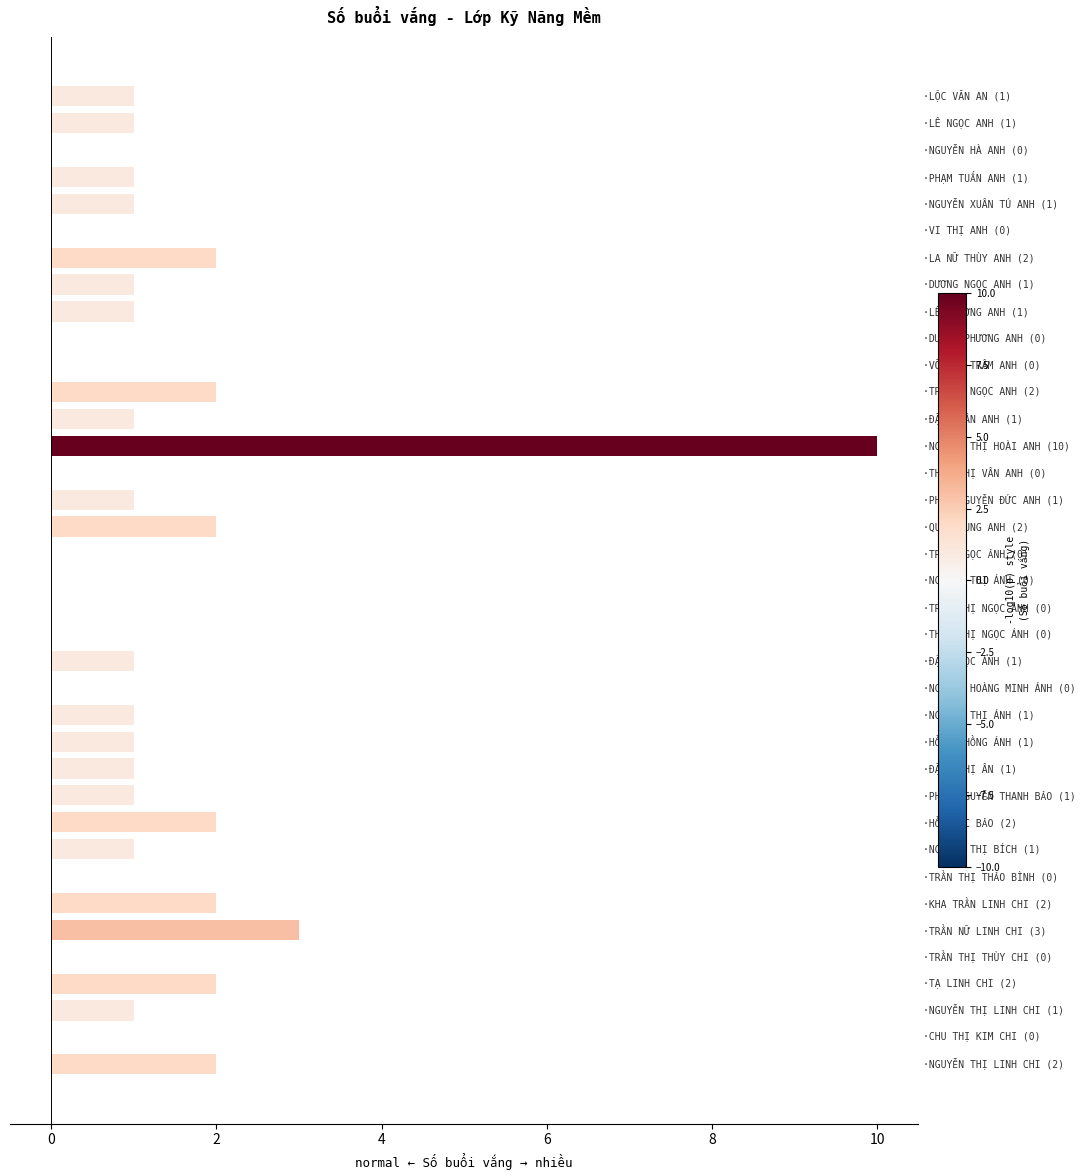

What is the sum of all values?

42